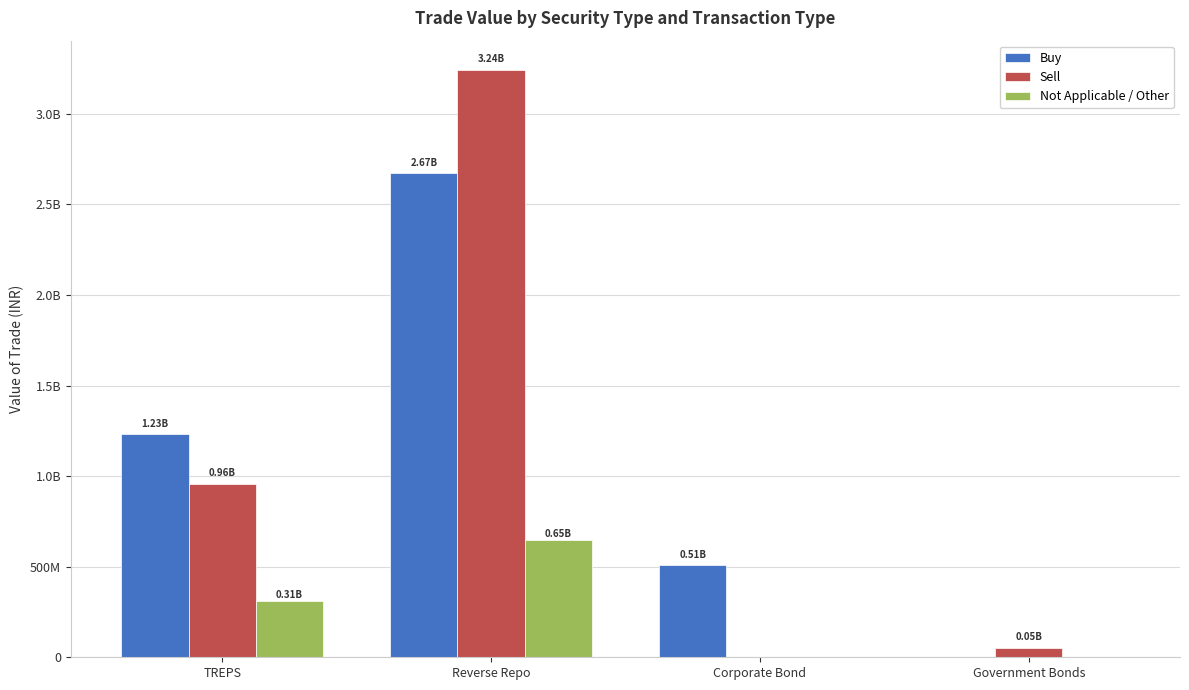

What are all the series names shown in the legend?

Buy, Sell, Not Applicable / Other